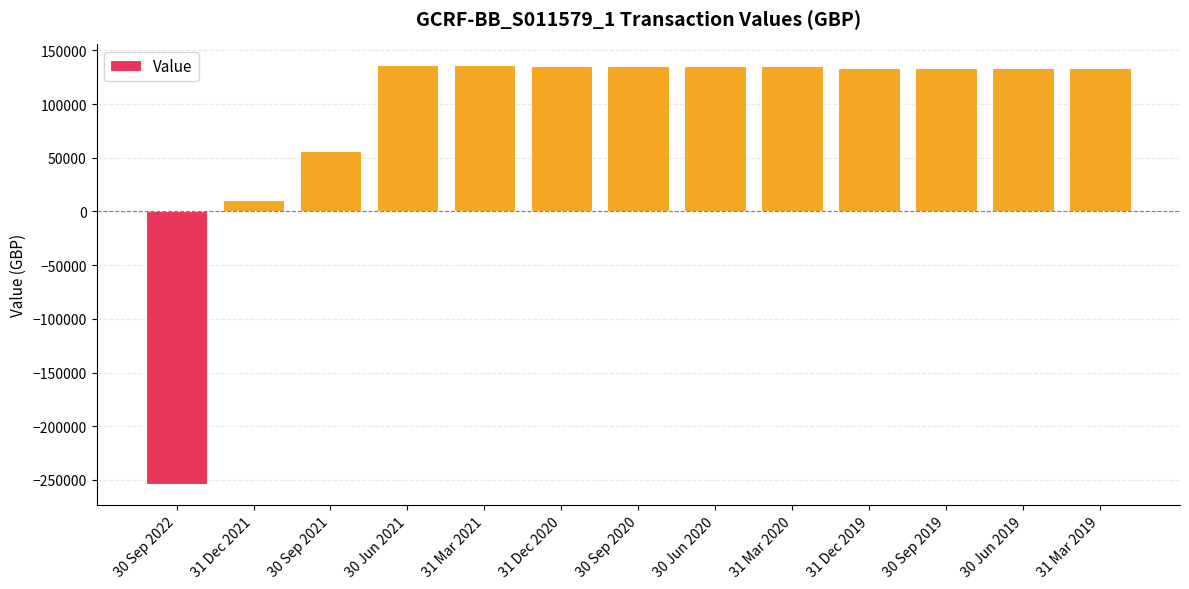

What is the ratio of the value at 30 Sep 2019 to the value at 31 Mar 2021?

1.0